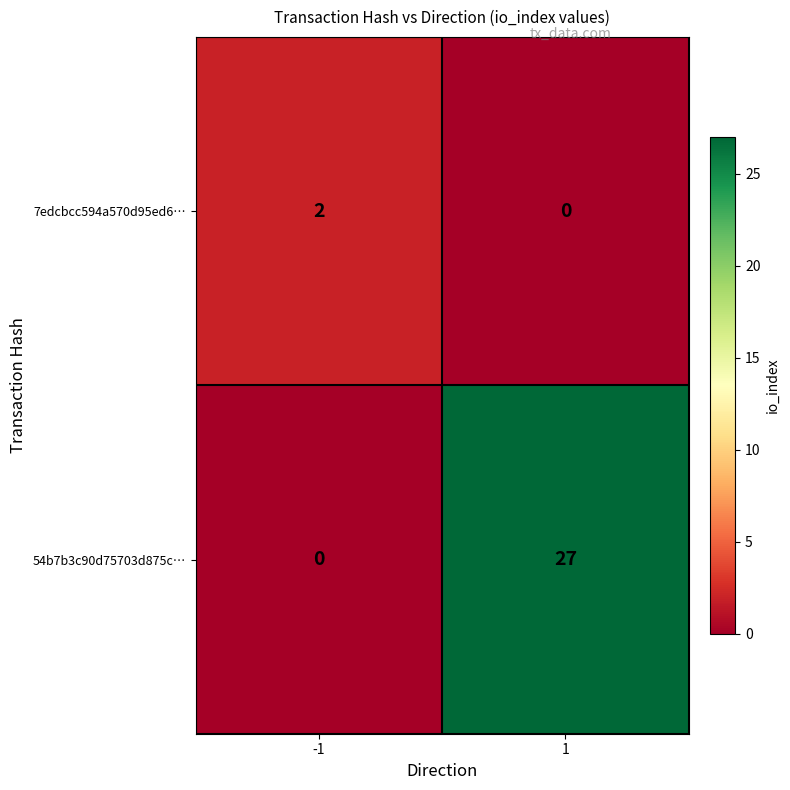

Count the number of data series in this chart.

2